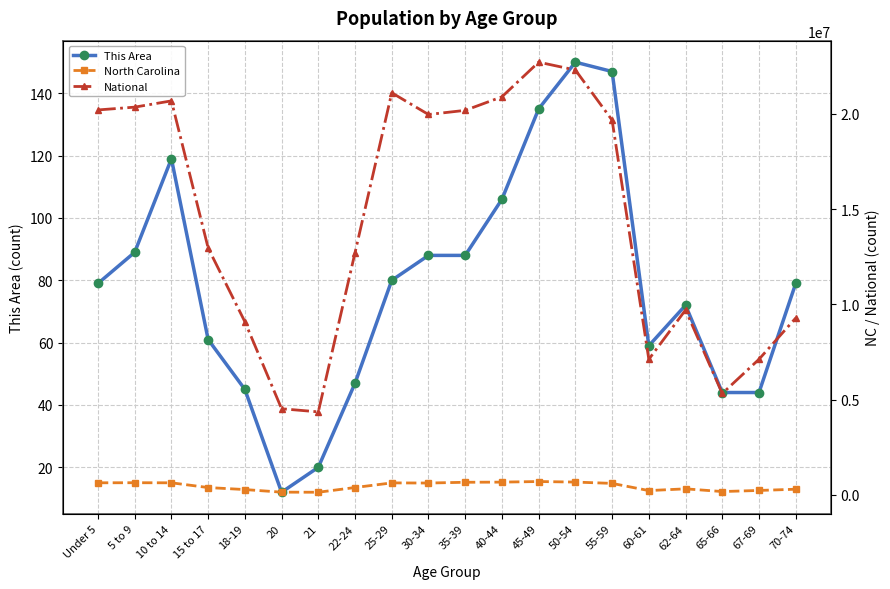

Rank the categories by National value from highest to lowest.

45-49, 50-54, 25-29, 40-44, 10 to 14, 5 to 9, Under 5, 35-39, 30-34, 55-59, 15 to 17, 22-24, 62-64, 70-74, 18-19, 67-69, 60-61, 65-66, 20, 21